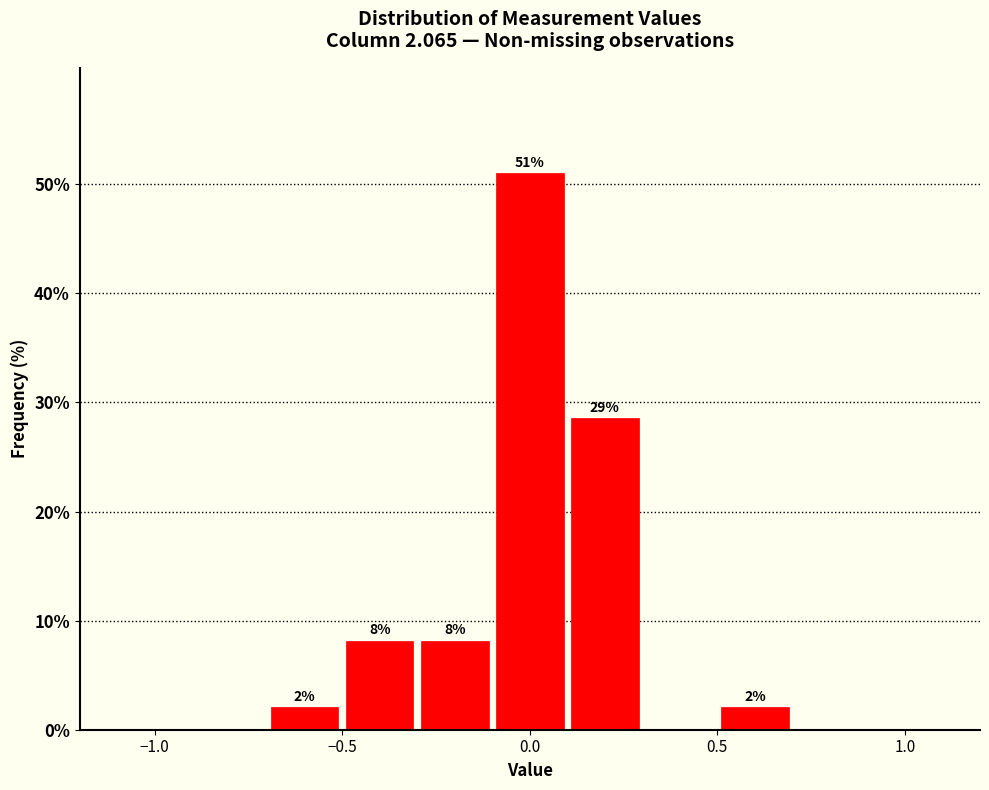

Over which range of the x-axis is the bar tallest?

-0.1 to 0.1